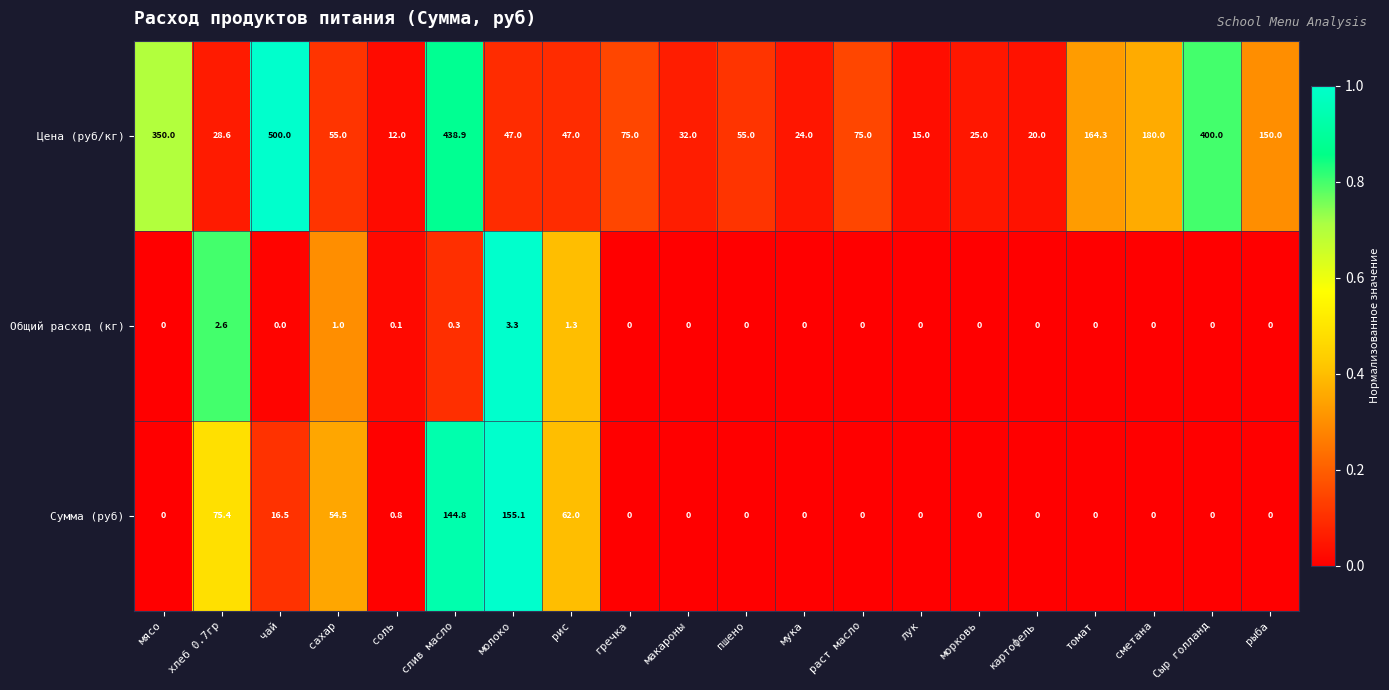

Read the Общий расход (кг) value at рис.

1.3